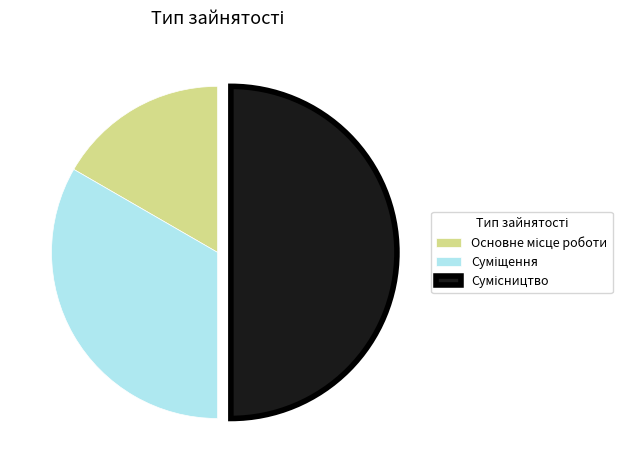

To the nearest percent, what is the difference between the largest and smallest slice percentages?

33%